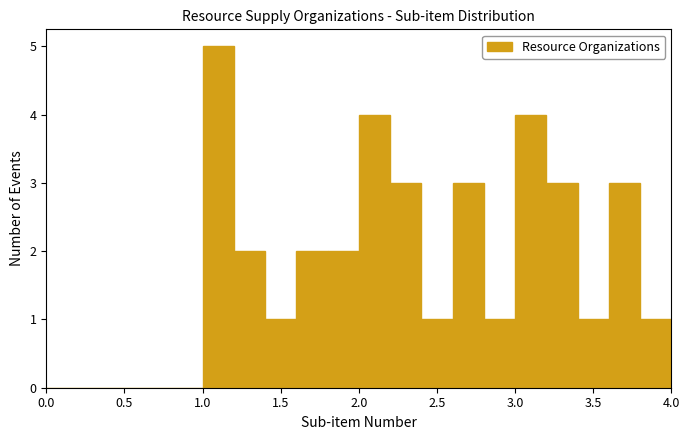

Reading left to right, list every bar in this chart as the range it spans on the x-axis followed by its height. The values are not printed on the chart, so give them approximately, as read against the axis.

0.0 to 0.2: 0
0.2 to 0.4: 0
0.4 to 0.6: 0
0.6 to 0.8: 0
0.8 to 1.0: 0
1.0 to 1.2: 5
1.2 to 1.4: 2
1.4 to 1.6: 1
1.6 to 1.8: 2
1.8 to 2.0: 2
2.0 to 2.2: 4
2.2 to 2.4: 3
2.4 to 2.6: 1
2.6 to 2.8: 3
2.8 to 3.0: 1
3.0 to 3.2: 4
3.2 to 3.4: 3
3.4 to 3.6: 1
3.6 to 3.8: 3
3.8 to 4.0: 1